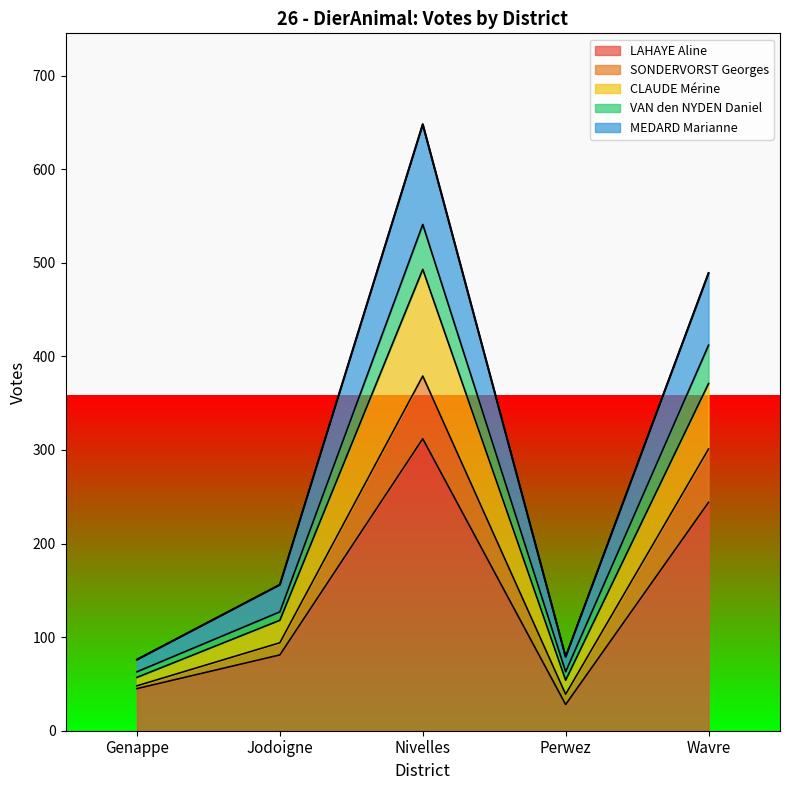

At which label does LAHAYE Aline reach its minimum?

Perwez